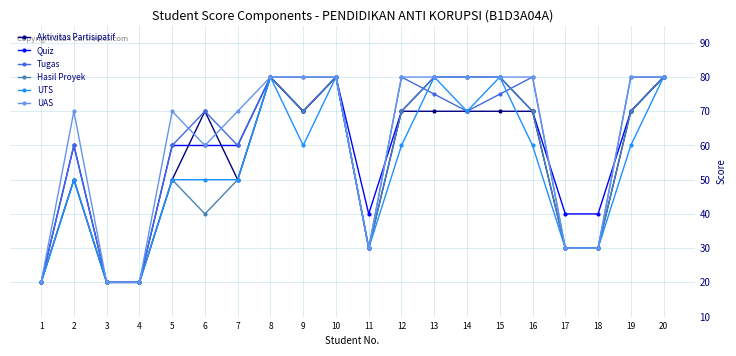

What is the total value across all series at 4?

120